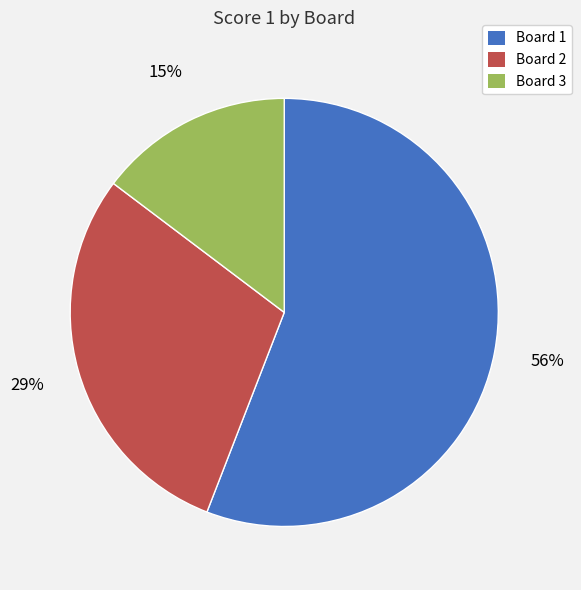

What is the largest slice in the pie chart?

Board 1